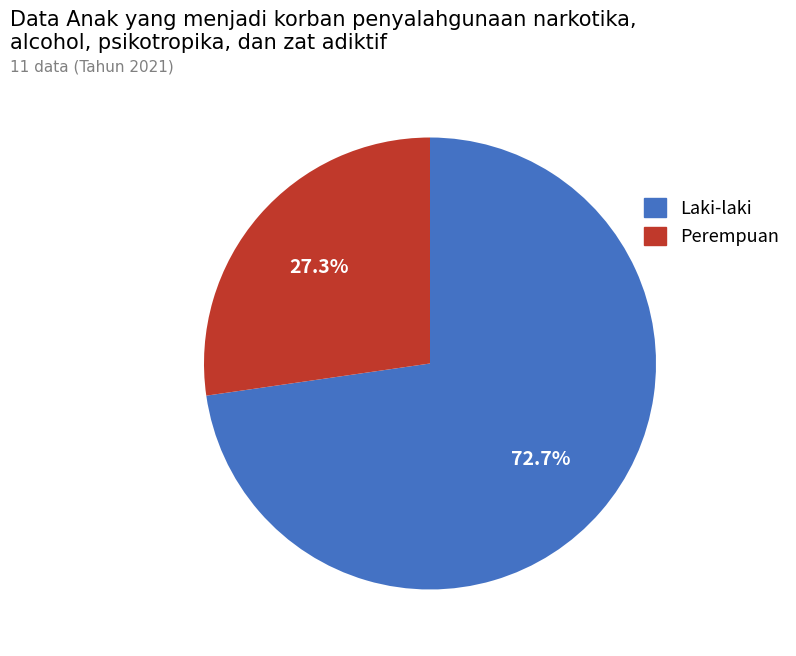

Which category has the biggest portion of the pie?

Laki-laki